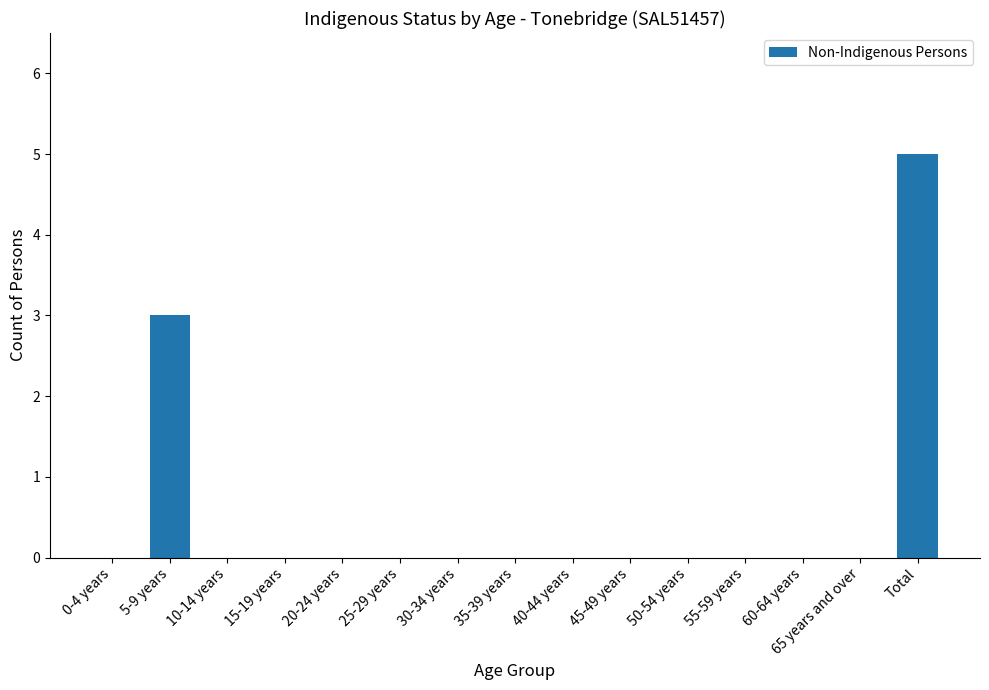

How many series are shown in this chart?

1